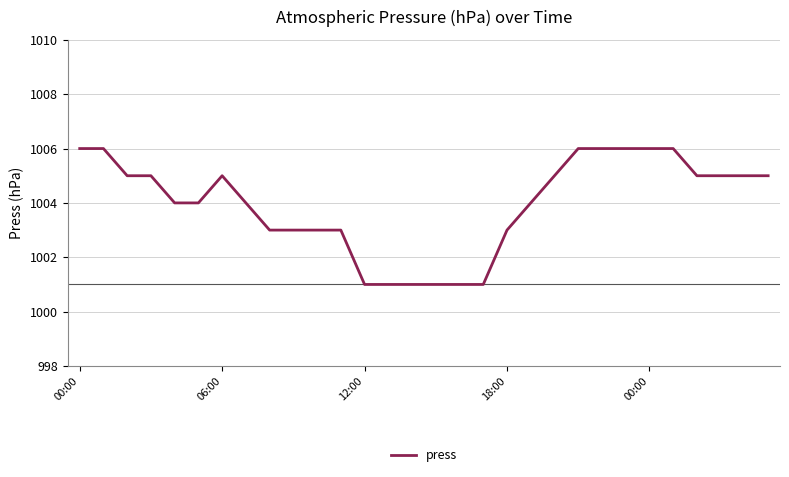

What is the smallest value displayed?

1001